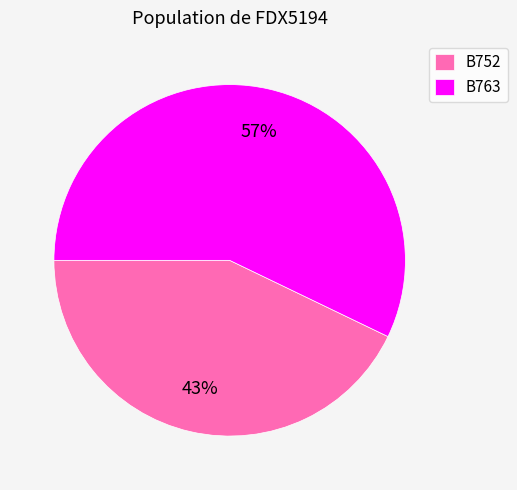

What percentage is the B752 slice, to the nearest percent?

43%